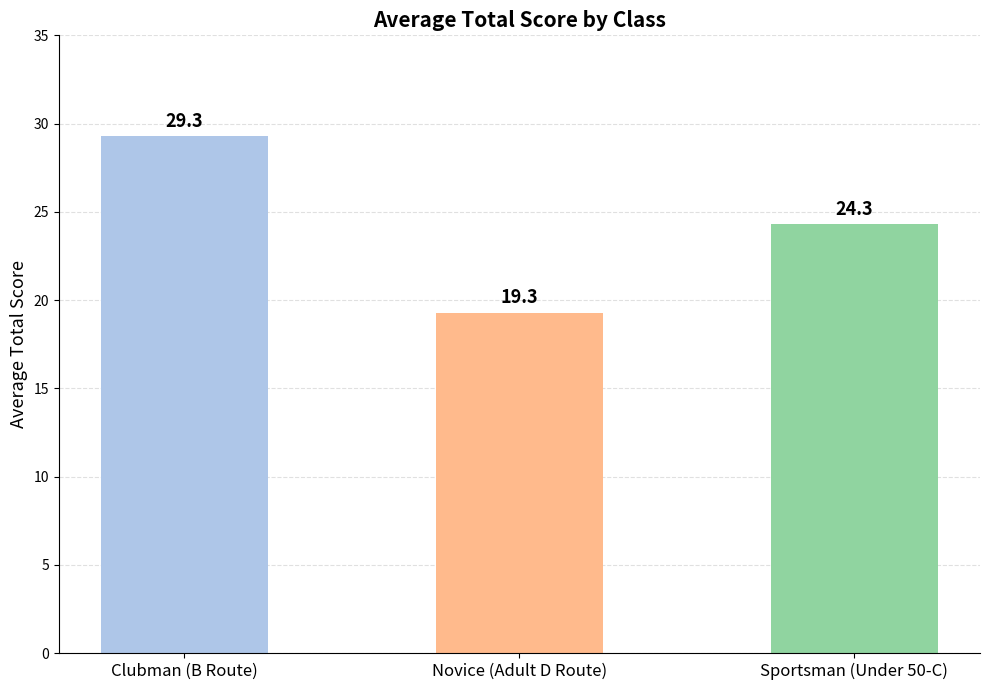

Reading right to left, what are all the values shown in this chart?

Sportsman (Under 50-C)=24.3	Novice (Adult D Route)=19.3	Clubman (B Route)=29.3